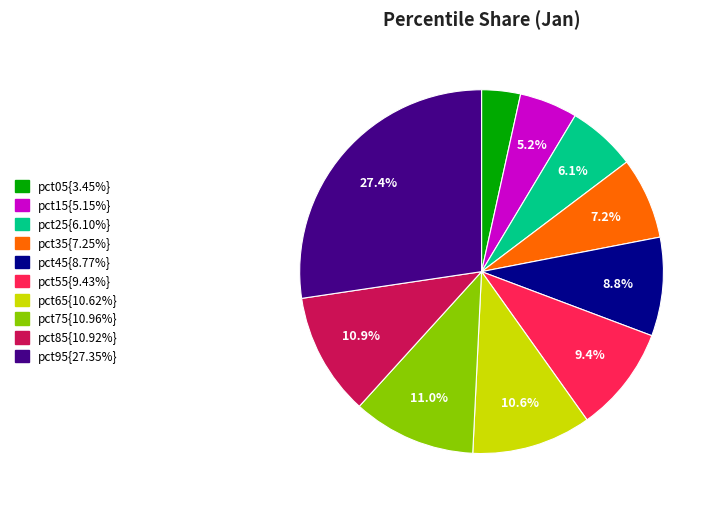

Is there any slice that represents more than half of the pie?

No